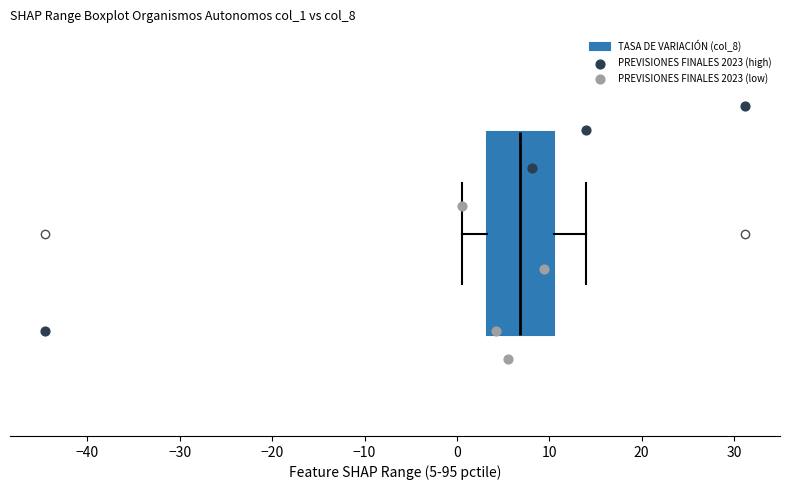

Read this box plot against the x-axis: the position of the median line, the range covered by the box, and the ends of both whiskers. The values are not printed on the chart, so give them approximately, as read against the axis.

median 7, box 3 to 11, whiskers 1 to 14